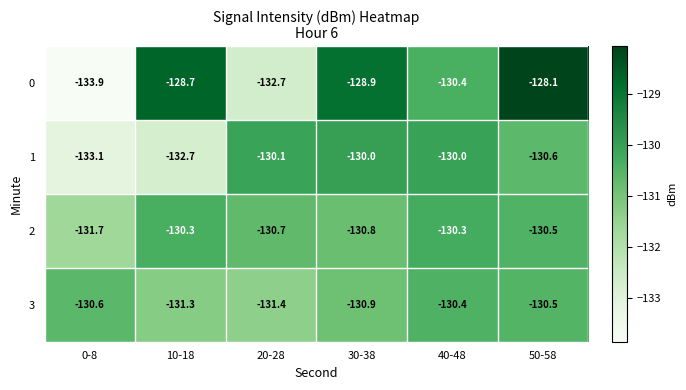

At which category does the chart reach its peak across all series?

50-58